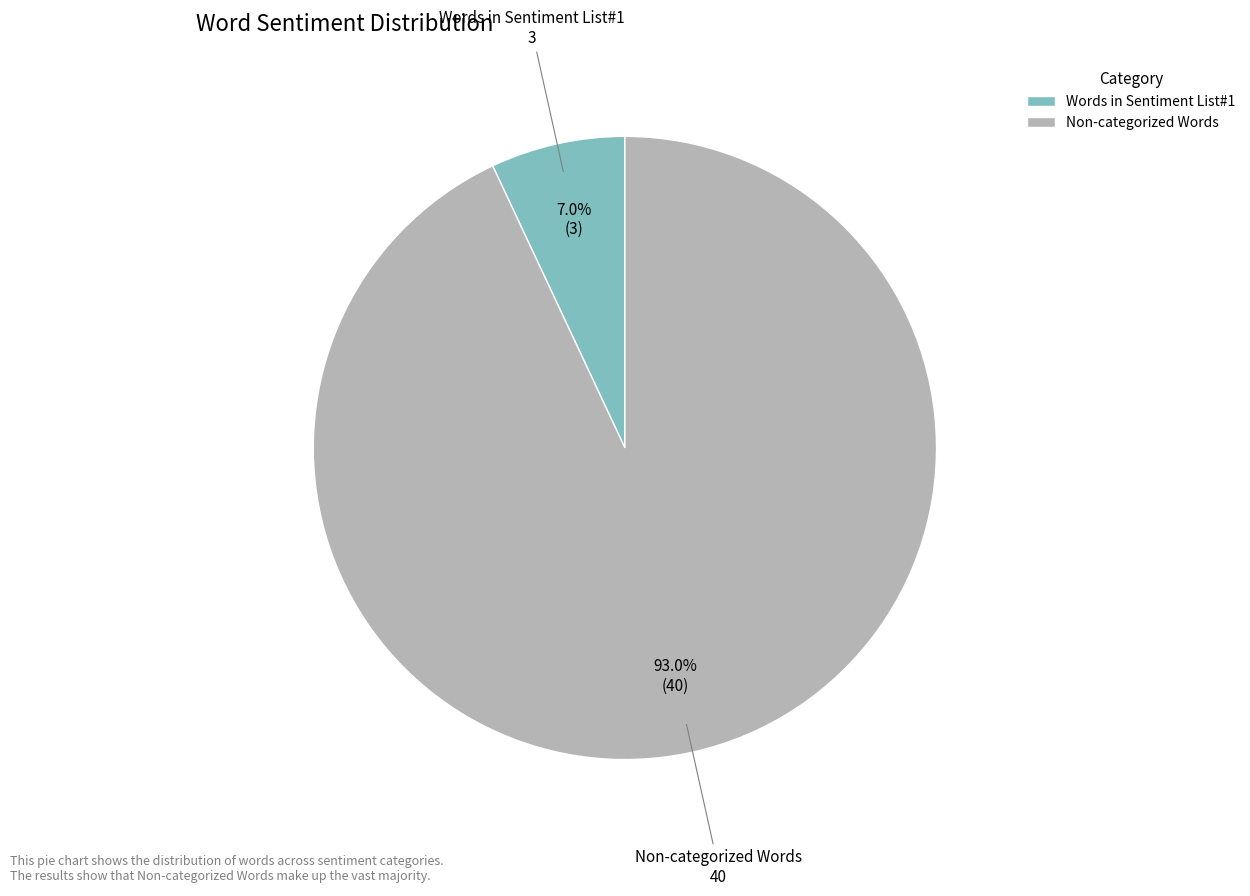

What percentage is NOT represented by Non-categorized Words?

7.0%